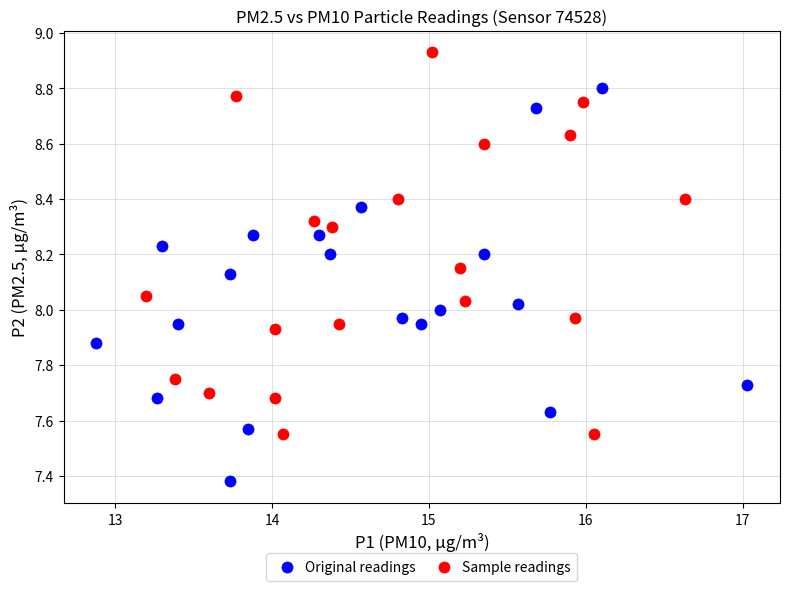

Which series contains the lowest Y value?

Original readings